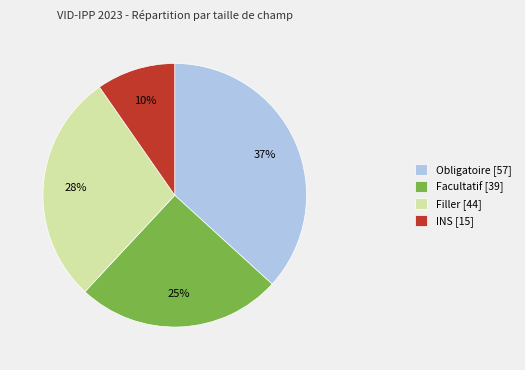

What is the smallest slice in the pie chart?

INS [15]